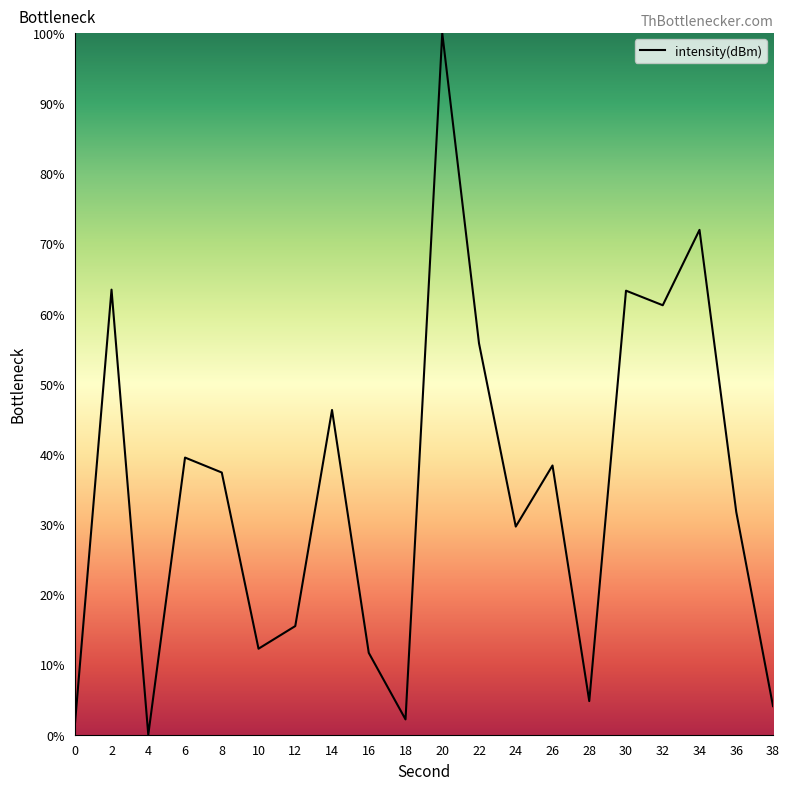

Is it true that the value at 36 is 31.8?

True